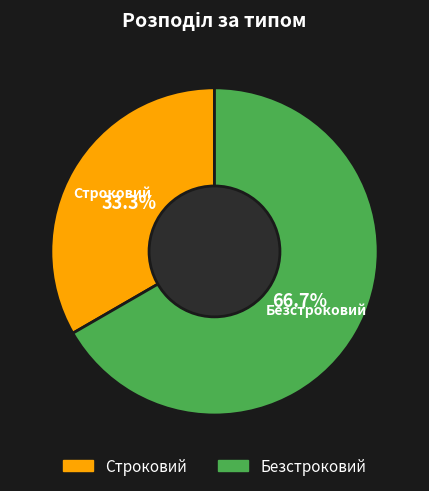

Which category has the biggest portion of the pie?

Безстроковий